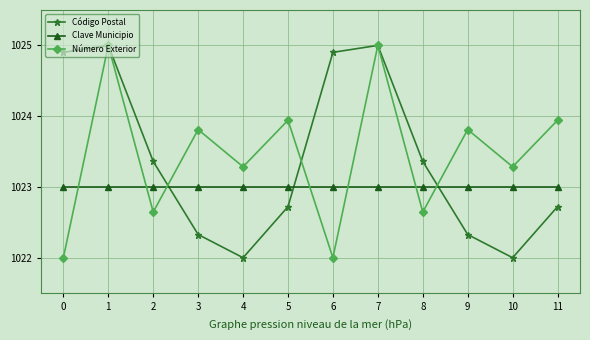

Which series changed the most between 3 and 11?

Código Postal